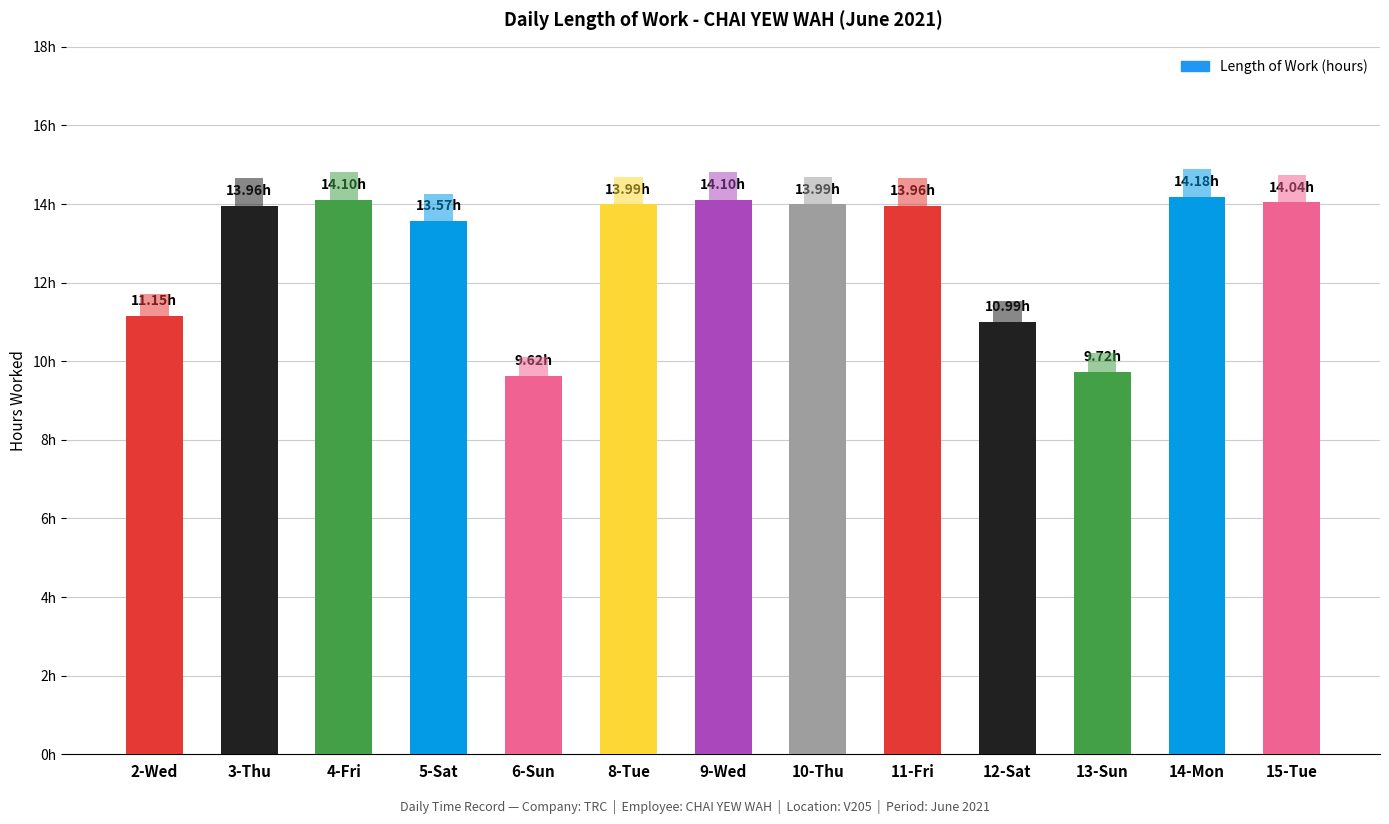

What position from the left is 9-Wed?

7